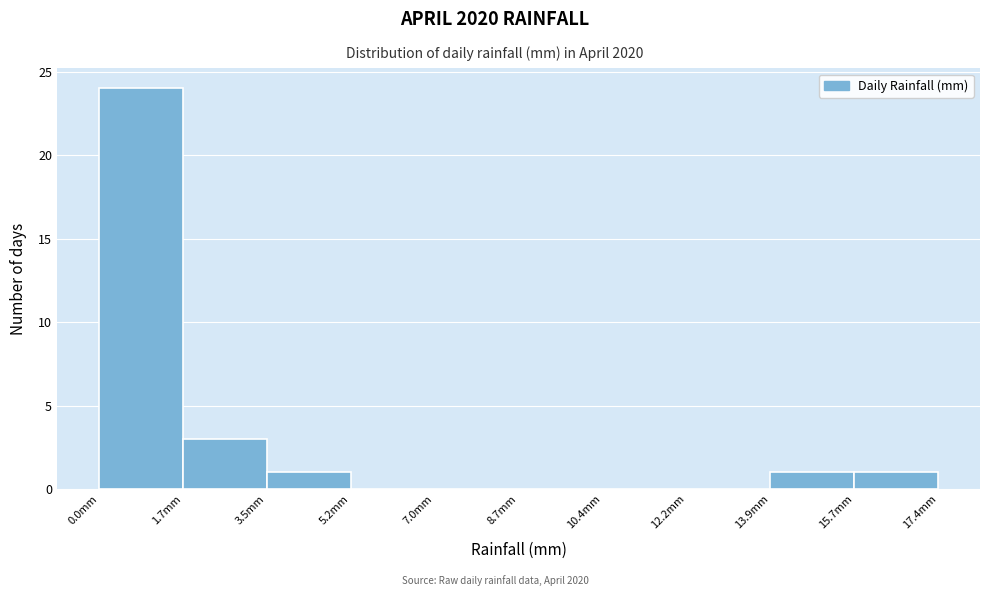

How tall is the bar that spans 13.92 to 15.66 on the x-axis? Neither the bar edges nor the heights are printed on the chart, so give them approximately, as read against the axes.

1